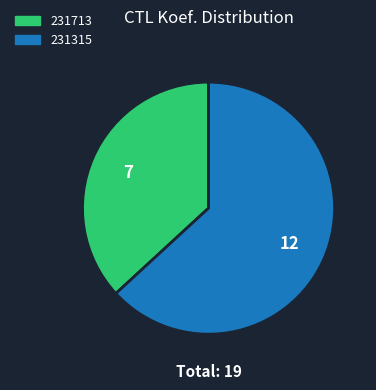

Which category has the smallest portion of the pie?

231713